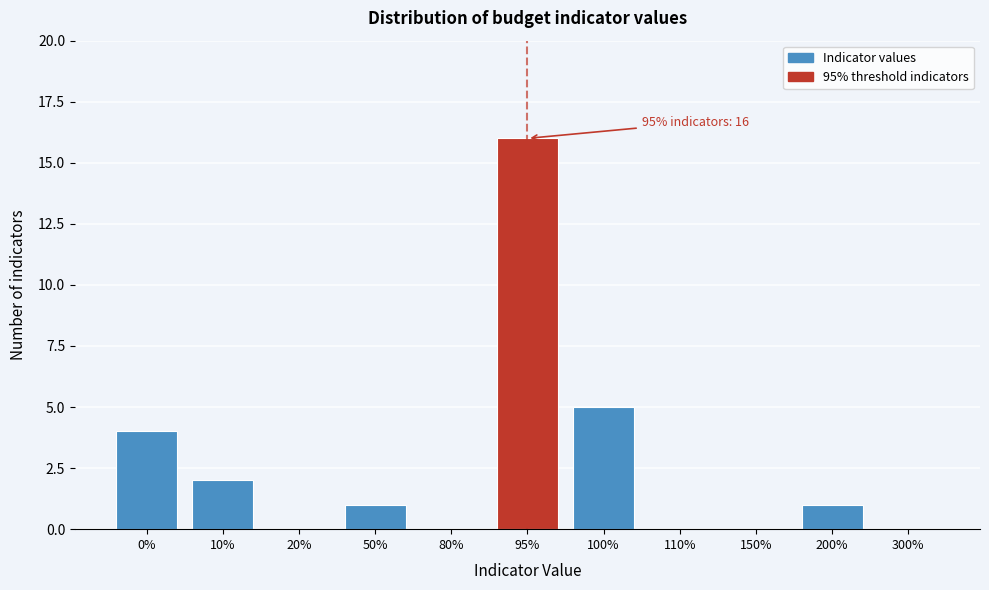

Reading left to right, transcribe all the data shown in this chart.

0%=4	10%=2	20%=0	50%=1	80%=0	95%=16	100%=5	110%=0	150%=0	200%=1	300%=0